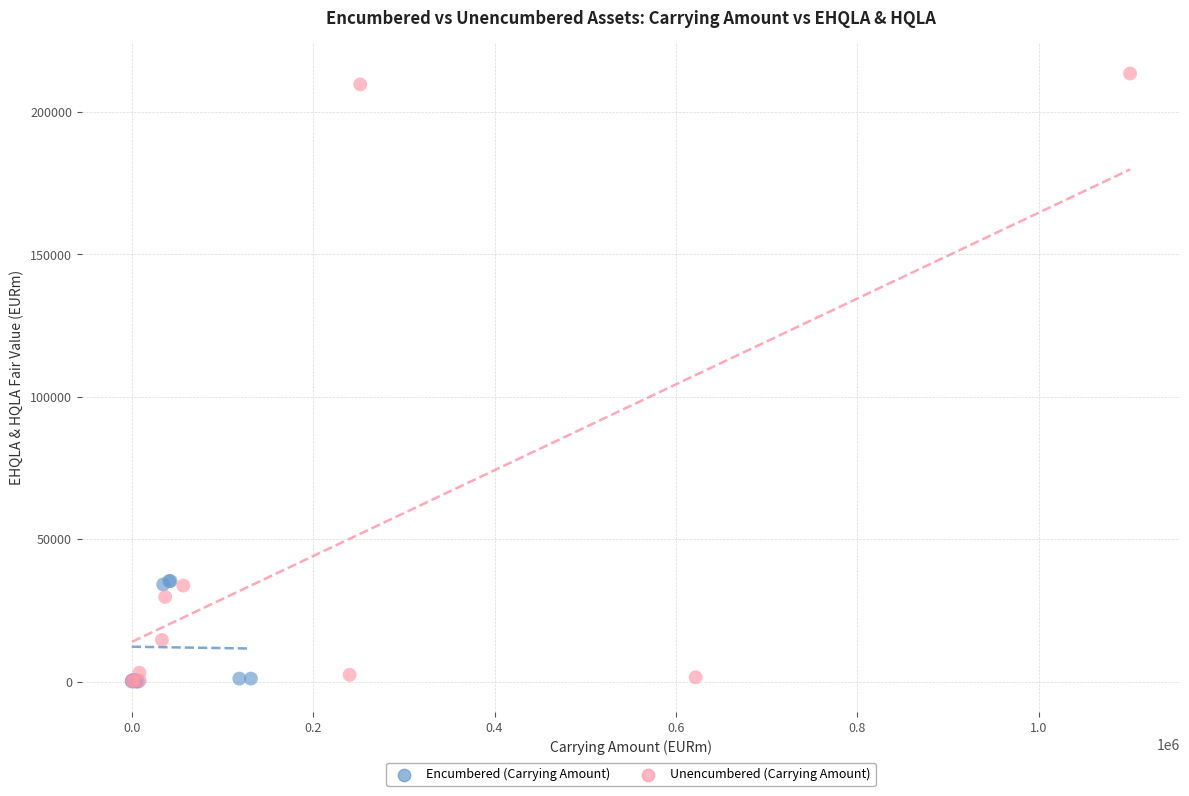

Which series reaches the maximum Y coordinate?

Unencumbered (Carrying Amount)